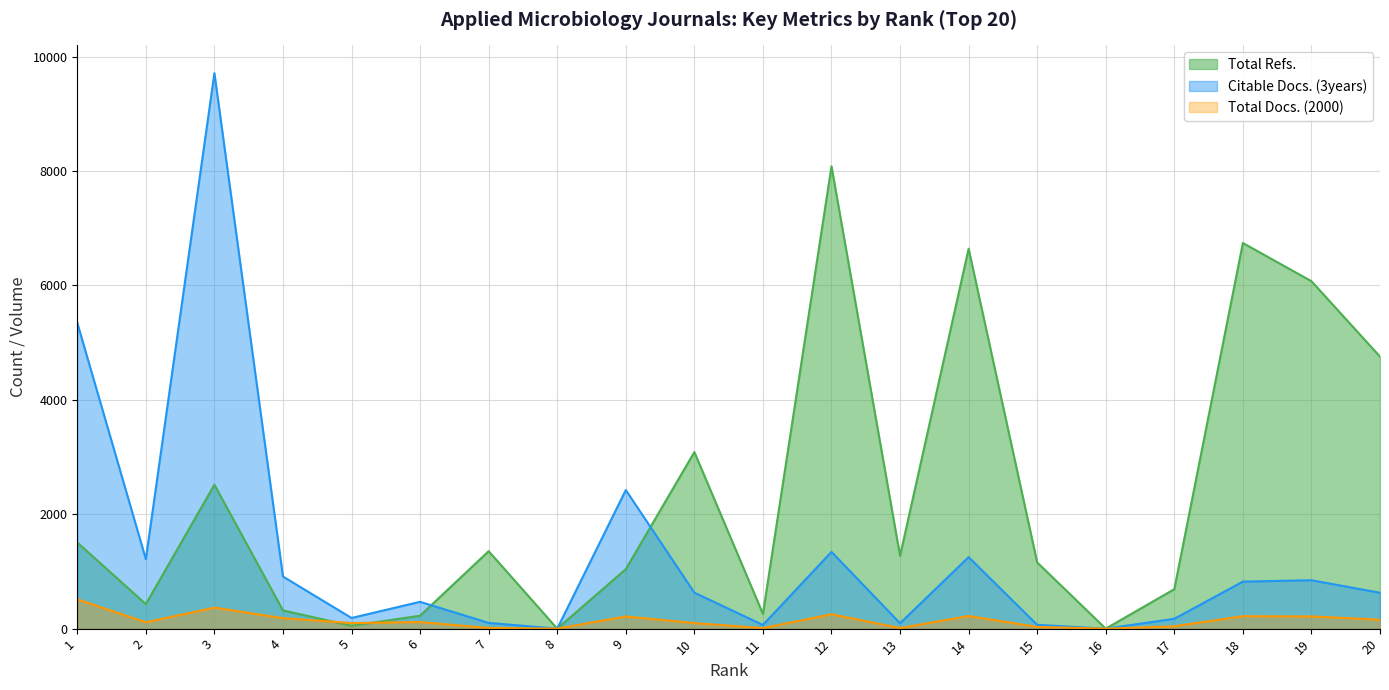

What is the approximate value of Citable Docs. (3years) at 1?

5346